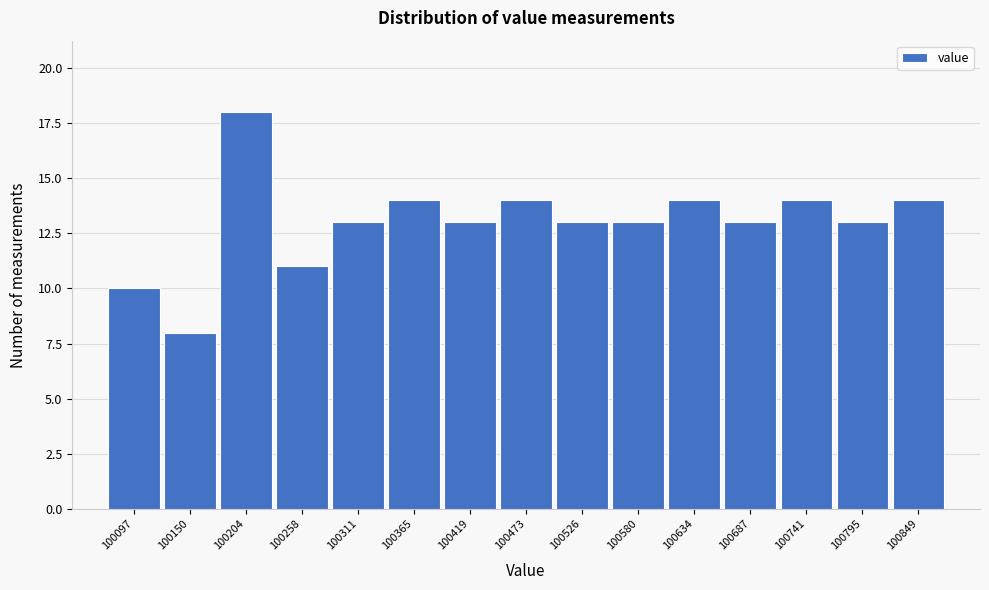

Reading left to right, what are all the values shown in this chart?

100097=10	100150=8	100204=18	100258=11	100311=13	100365=14	100419=13	100473=14	100526=13	100580=13	100634=14	100687=13	100741=14	100795=13	100849=14